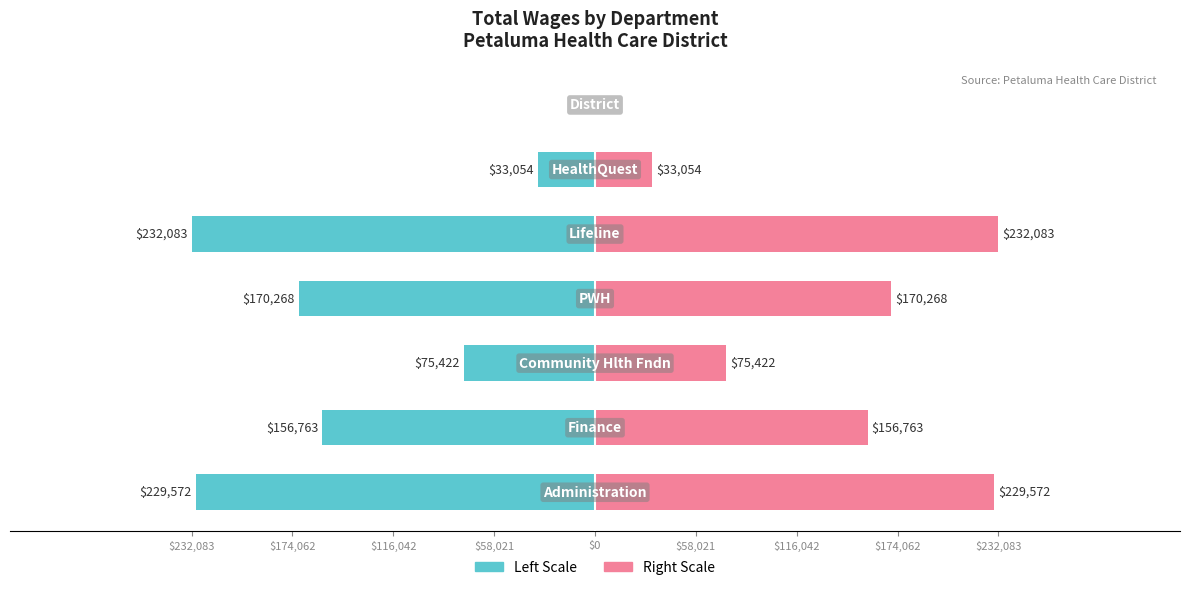

What is the average value of the Total Wages (left) series?

-128166